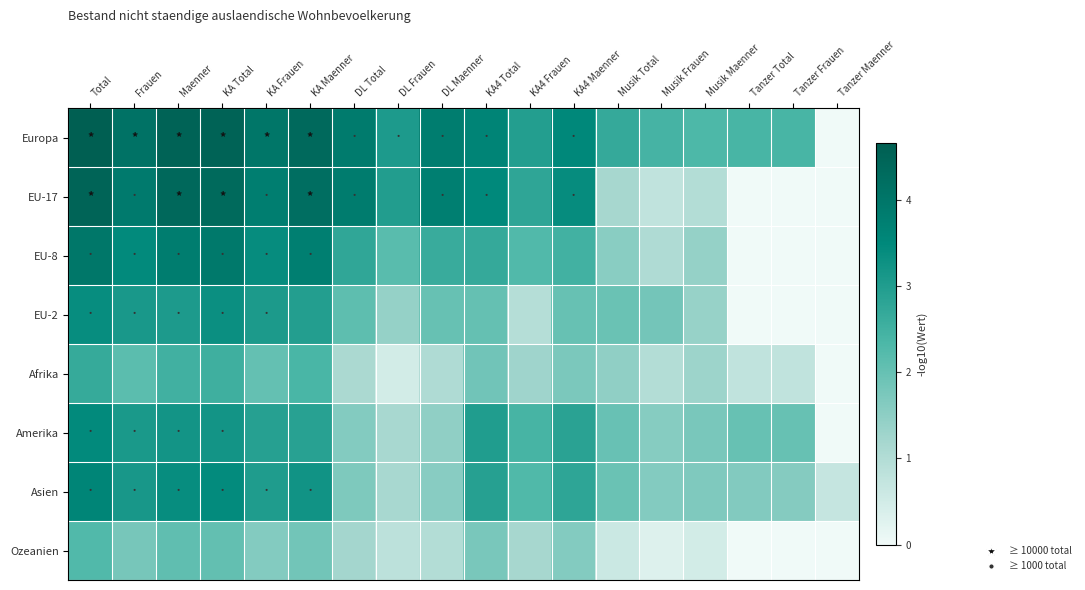

What is the total value across all series at Musik Total?

13.4